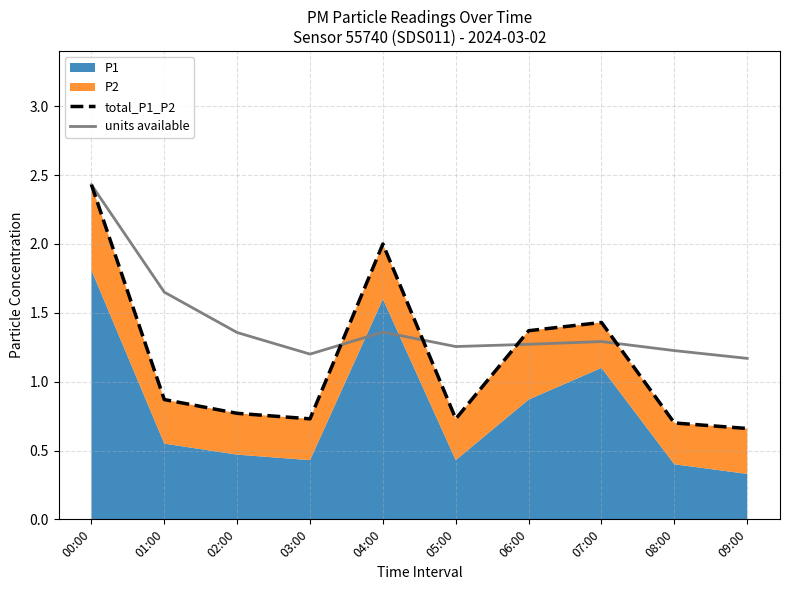

What is the value of the units available point at the 10th from the left?

1.2